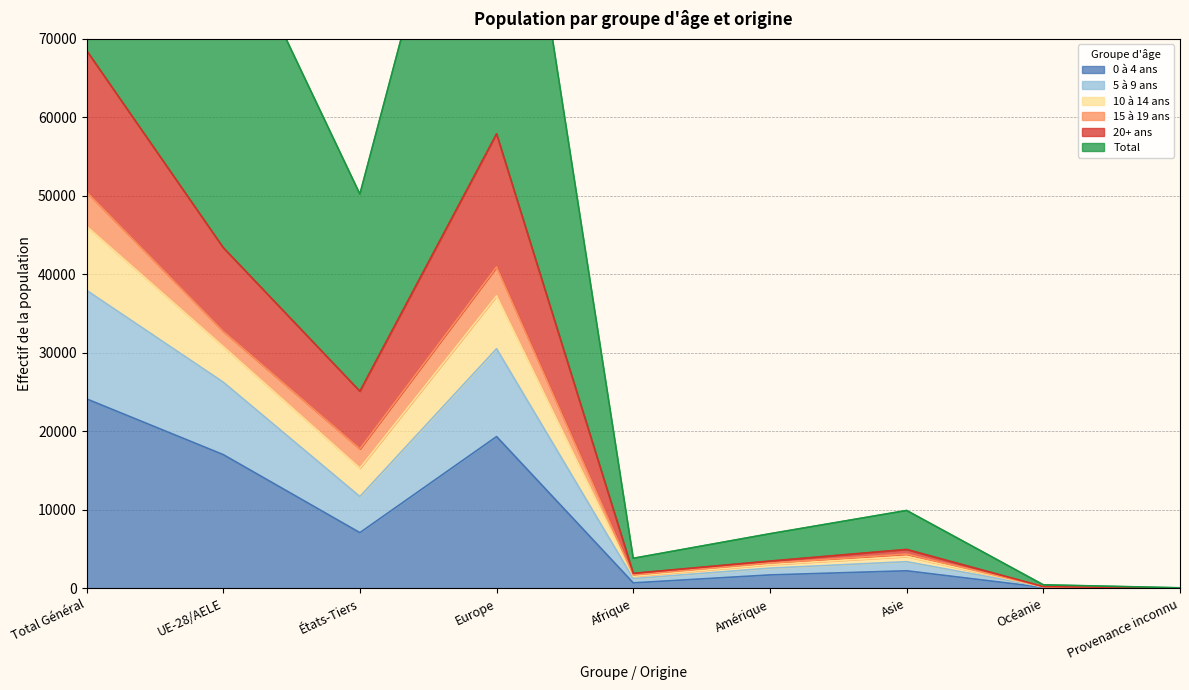

What is the sum of the Total values at Océanie and Asie?

4591